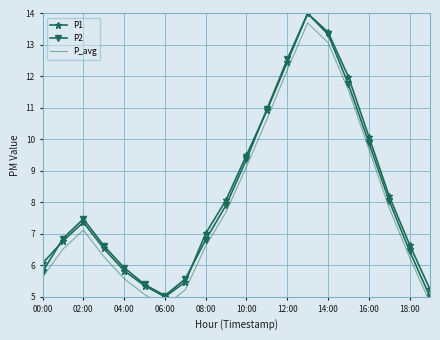

Which series has the largest range (max minus min)?

P1